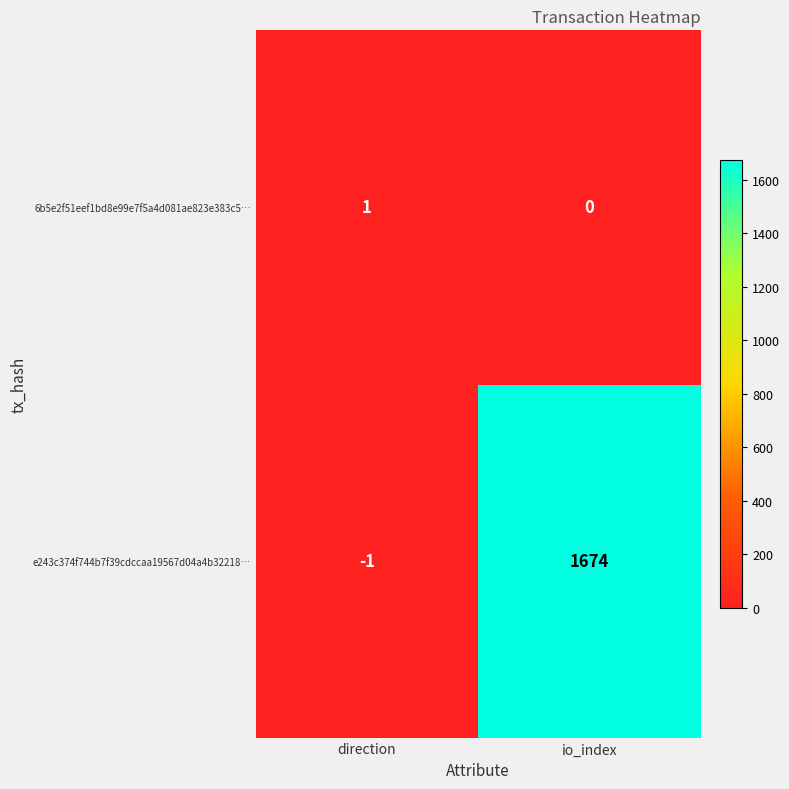

Where is 6b5e2f51eef1bd8e99e7f5a4d081ae823e383c5… nearest to the value 0?

io_index